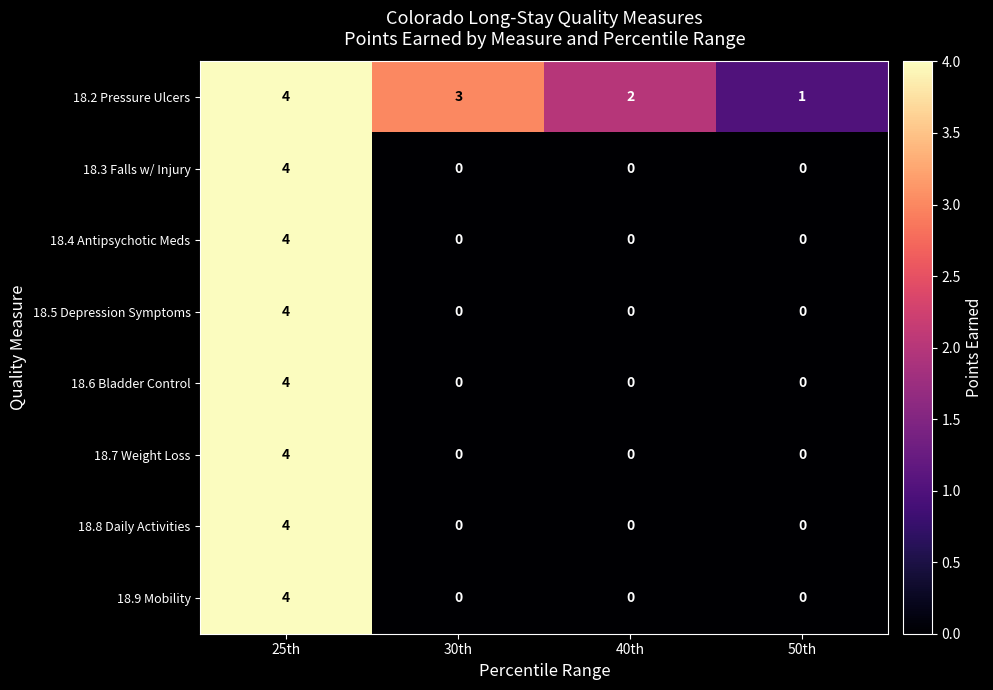

How many data points does each series have?

4